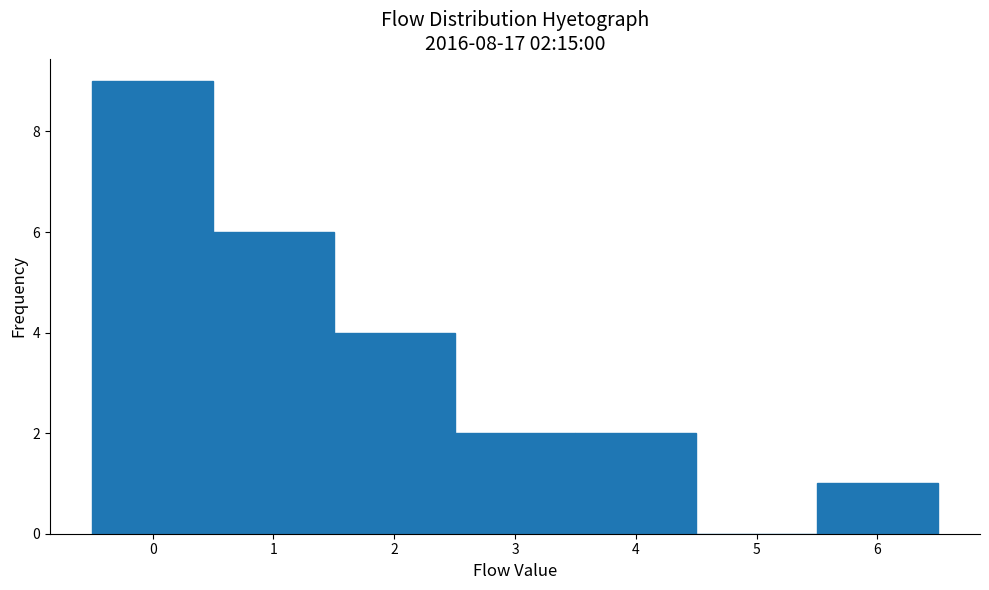

Over which range of the x-axis is the bar tallest?

-0.5 to 0.5